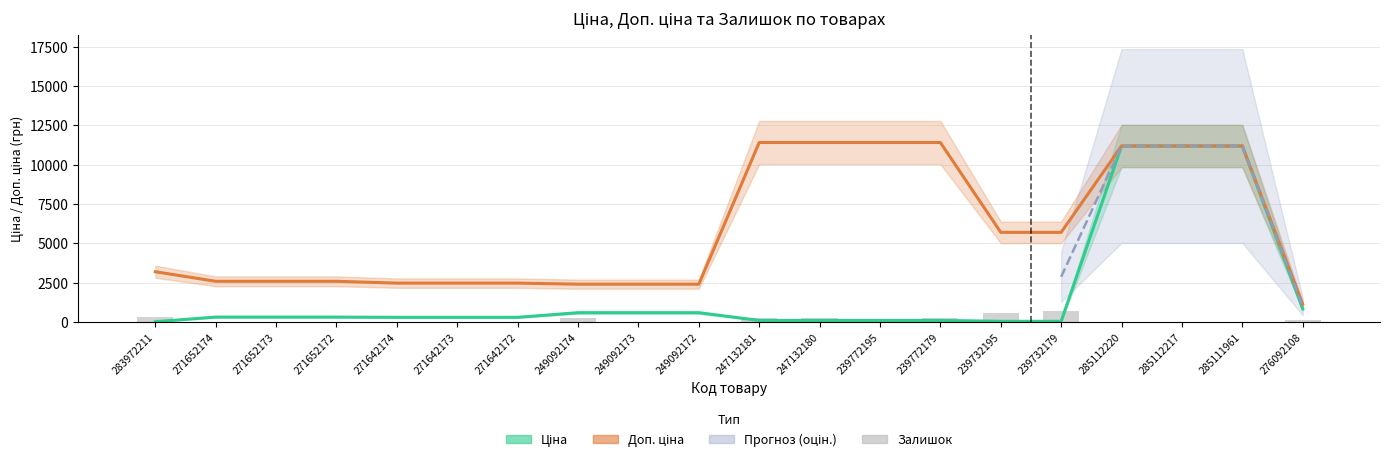

What is the difference between the second highest and second lowest values in the Ціна series?

11131.1